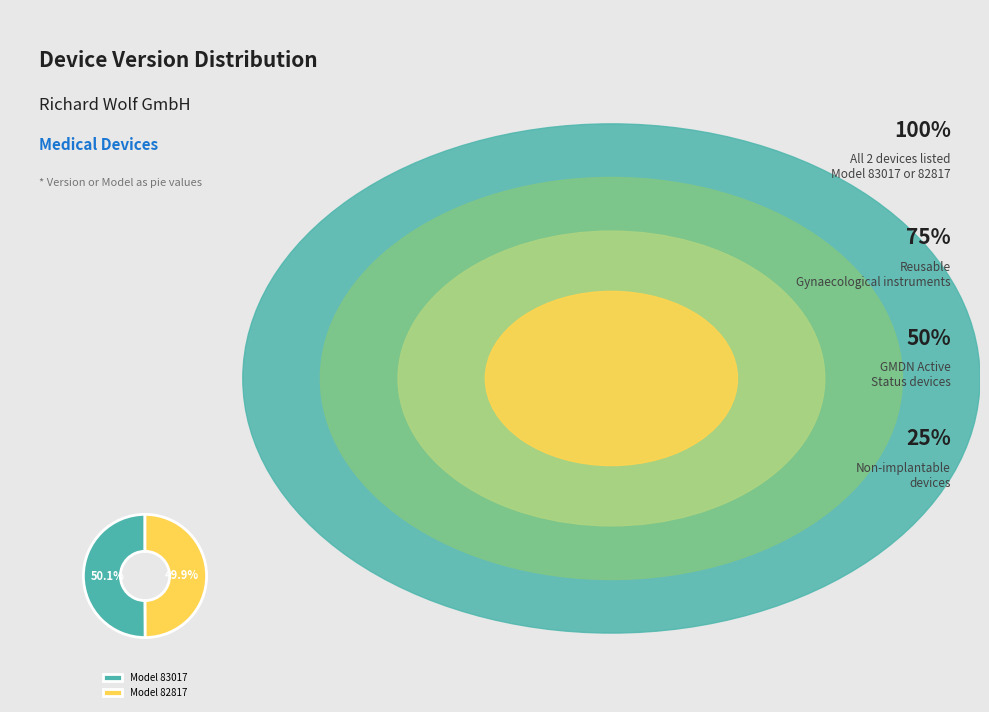

Combined, what portion of the pie is Model 83017 and Model 82817?

100.0%